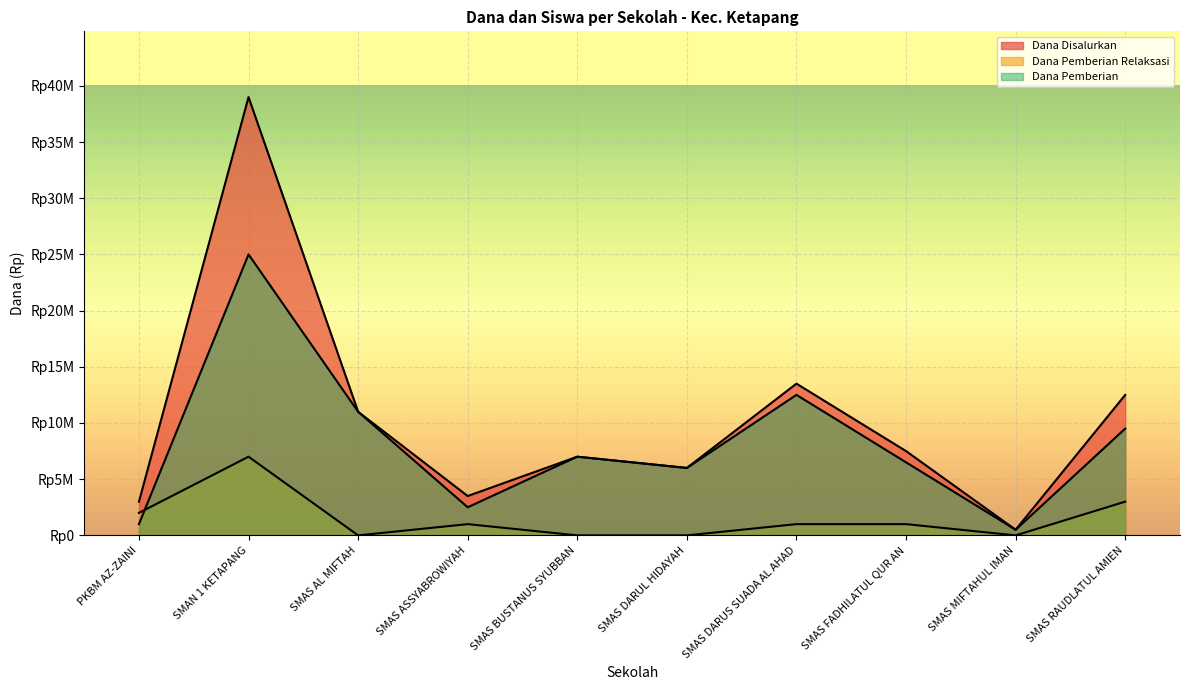

Is the value of Pemberian Relaksasi (Siswa) at SMAN 1 KETAPANG greater than the value of Dana Disalurkan at SMAS DARUL HIDAYAH?

Yes